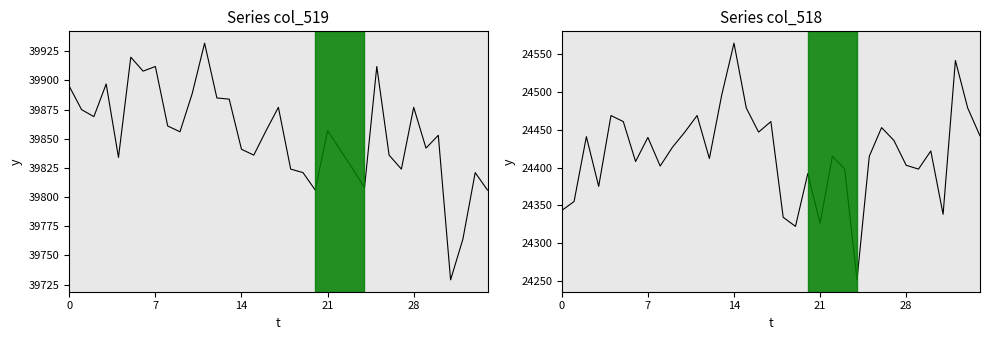

True or false: Series col_518 and Series col_519 intersect in this chart.

False